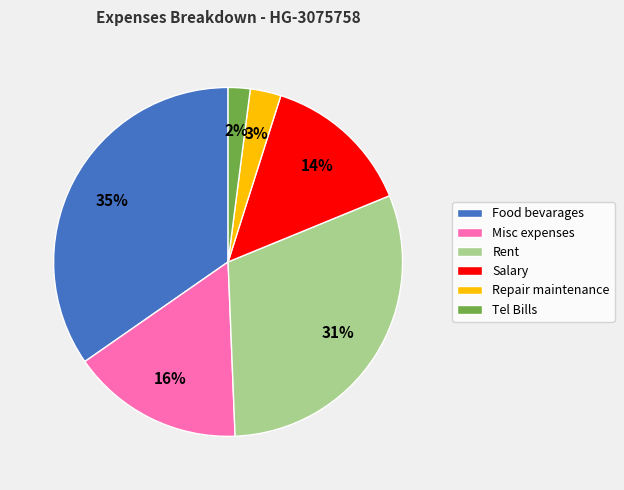

What percentage is the Rent slice, to the nearest percent?

31%